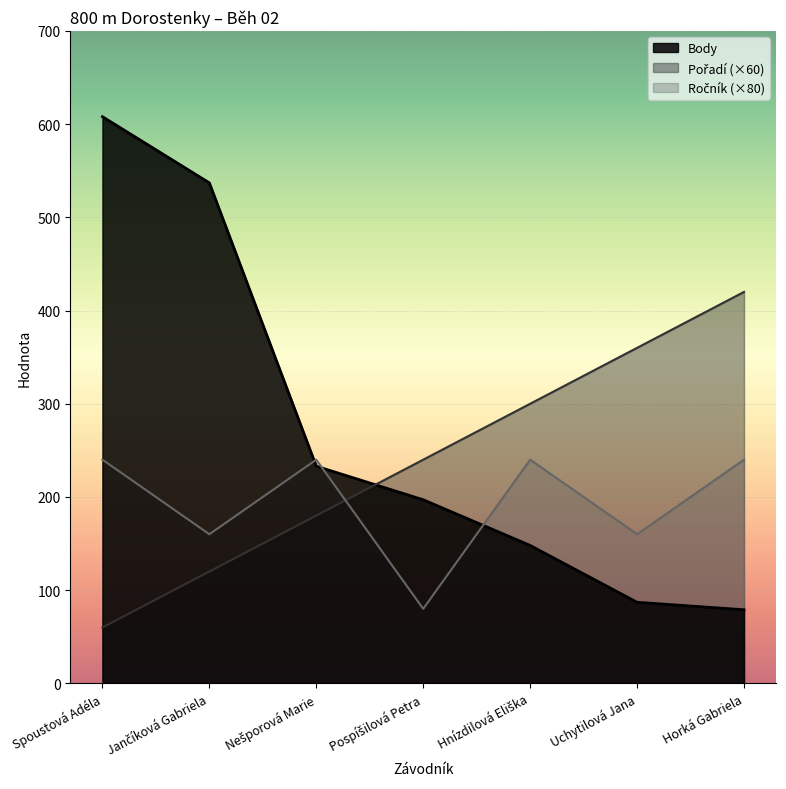

Reading right to left, what are all the values shown in this chart?

Ročník: 240	160	240	80	240	160	240
Pořadí: 420	360	300	240	180	120	60
Body: 79	87	148	197	233	537	608